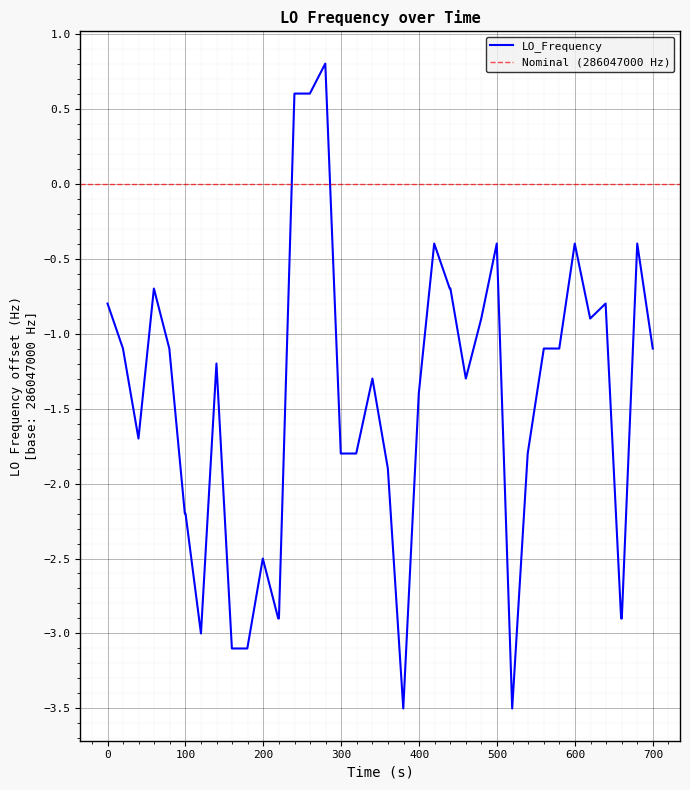

What is the maximum value for LO_Frequency?

0.8